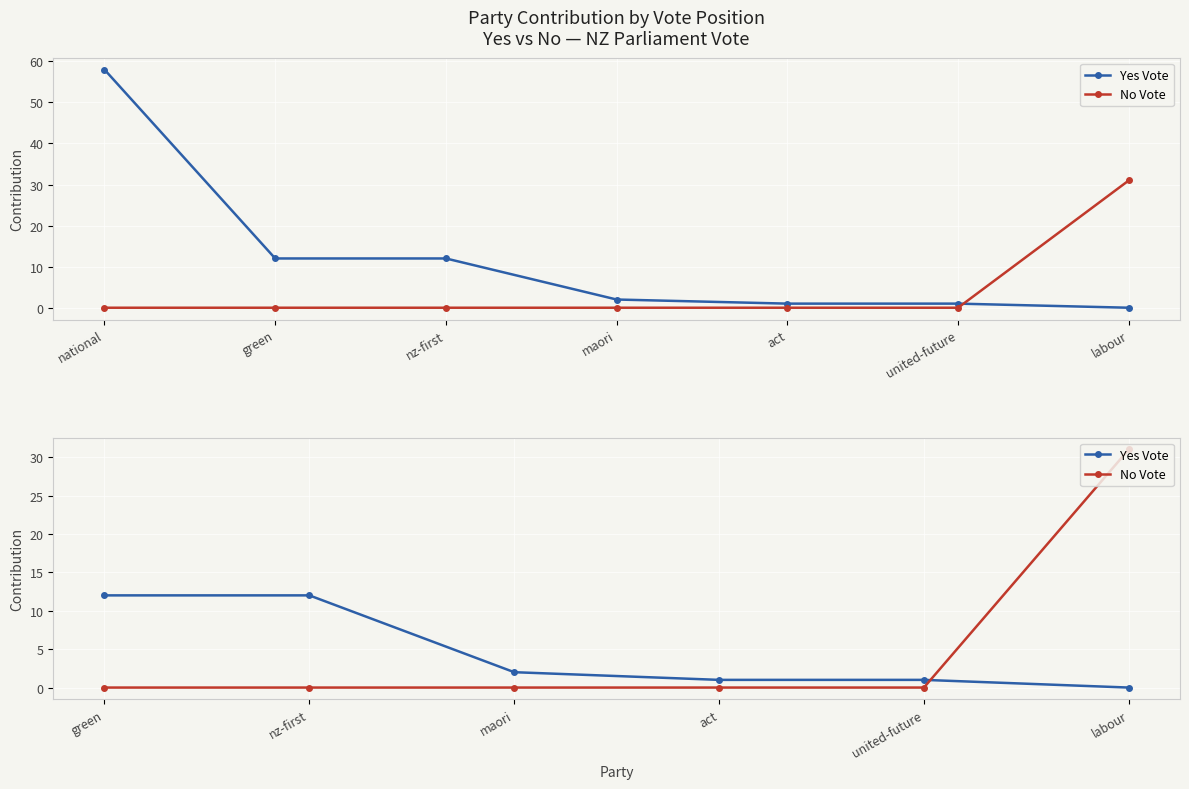

True or false: Yes Vote has a value of 1 at united-future.

True